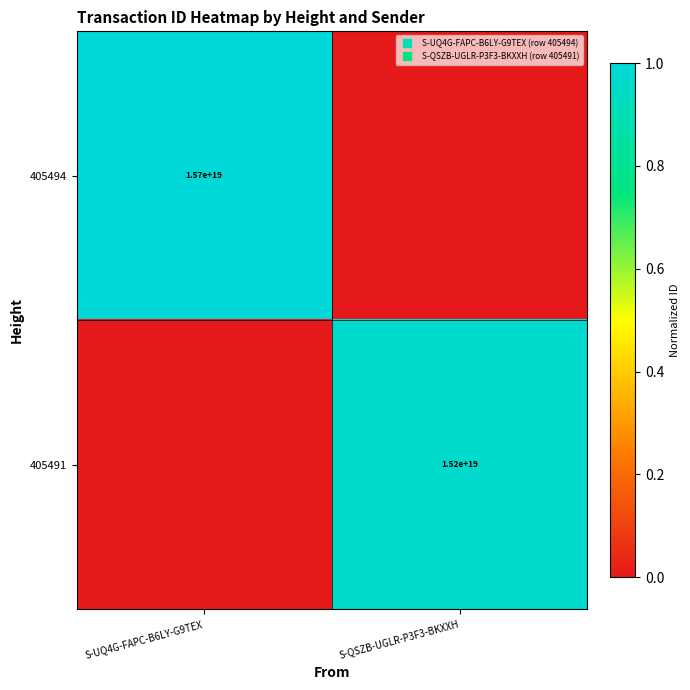

Is it true that 405494 equals 1.0 at S-UQ4G-FAPC-B6LY-G9TEX?

True